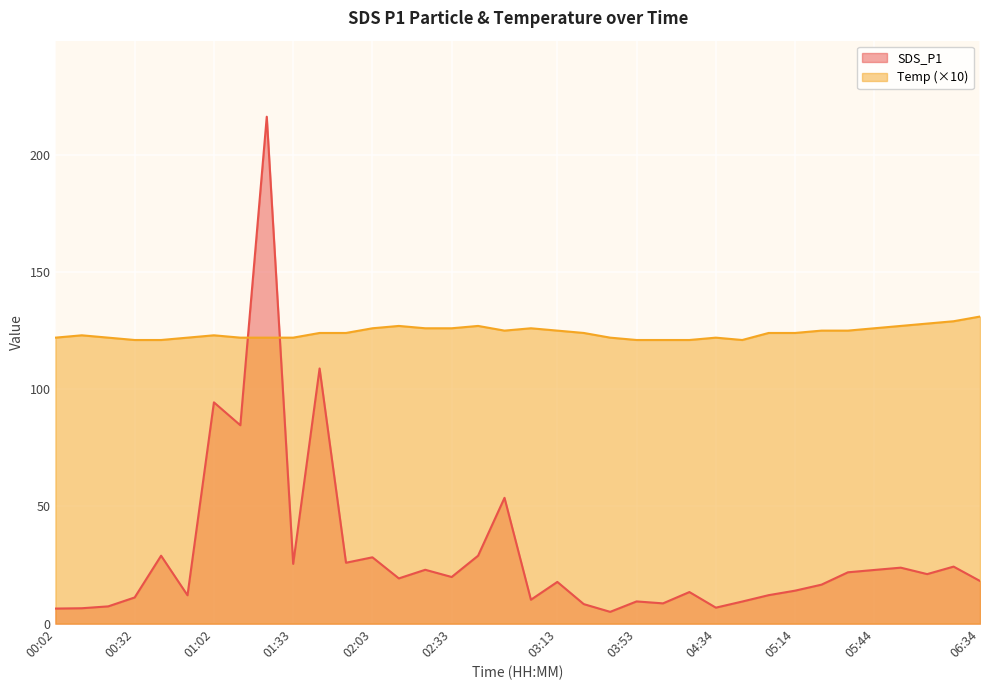

What value does the SDS_P1 series have at 04:24?

13.5